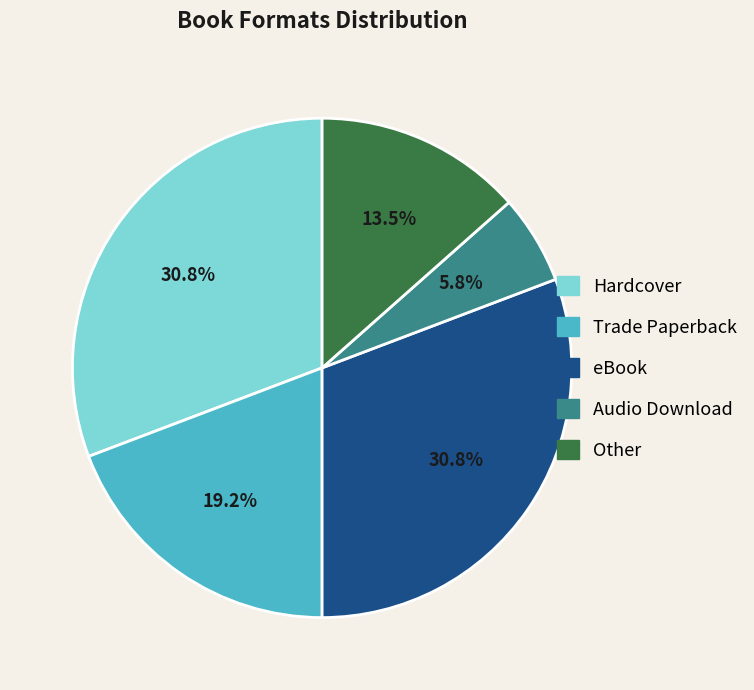

What is the smallest slice in the pie chart?

Audio Download